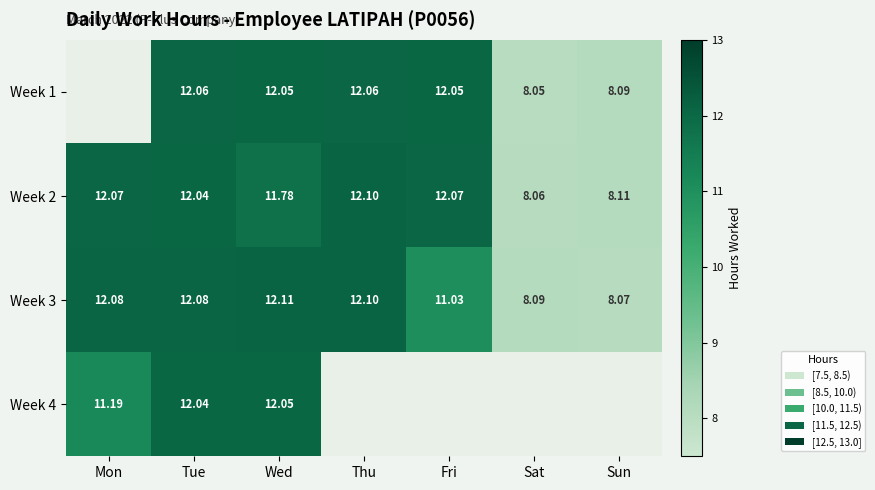

What is the spread (max minus min) of values at Fri?

1.0